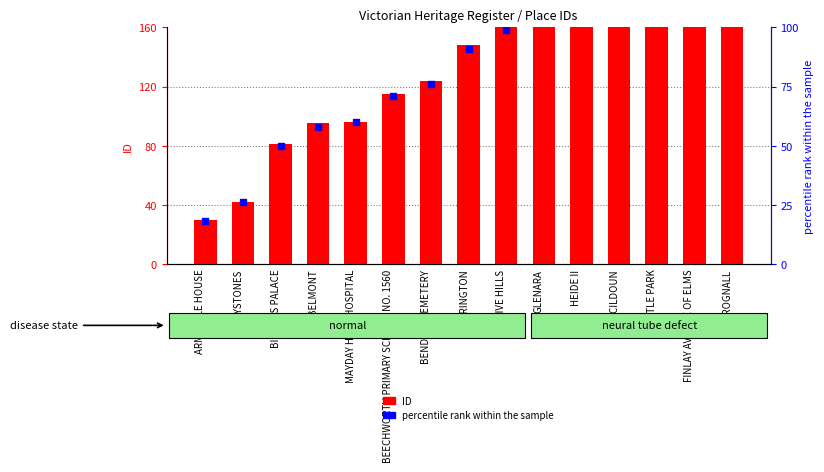

Which series has the largest Y range (max minus min)?

ID